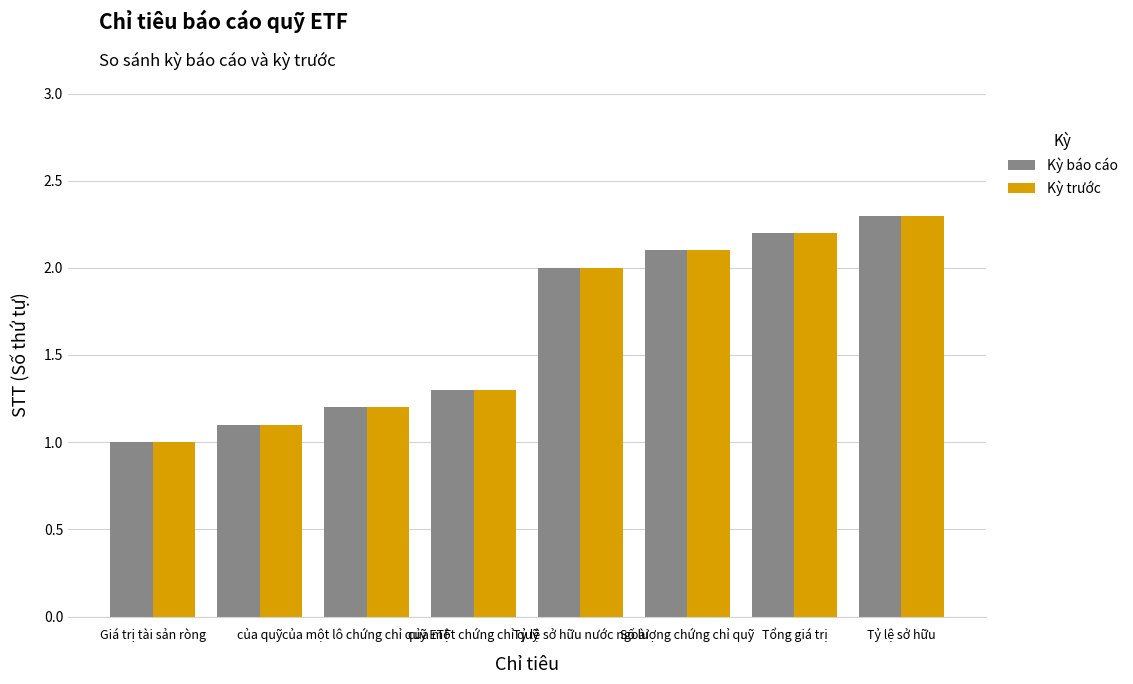

What value does the Kỳ báo cáo series have at Tỷ lệ sở hữu?

2.3